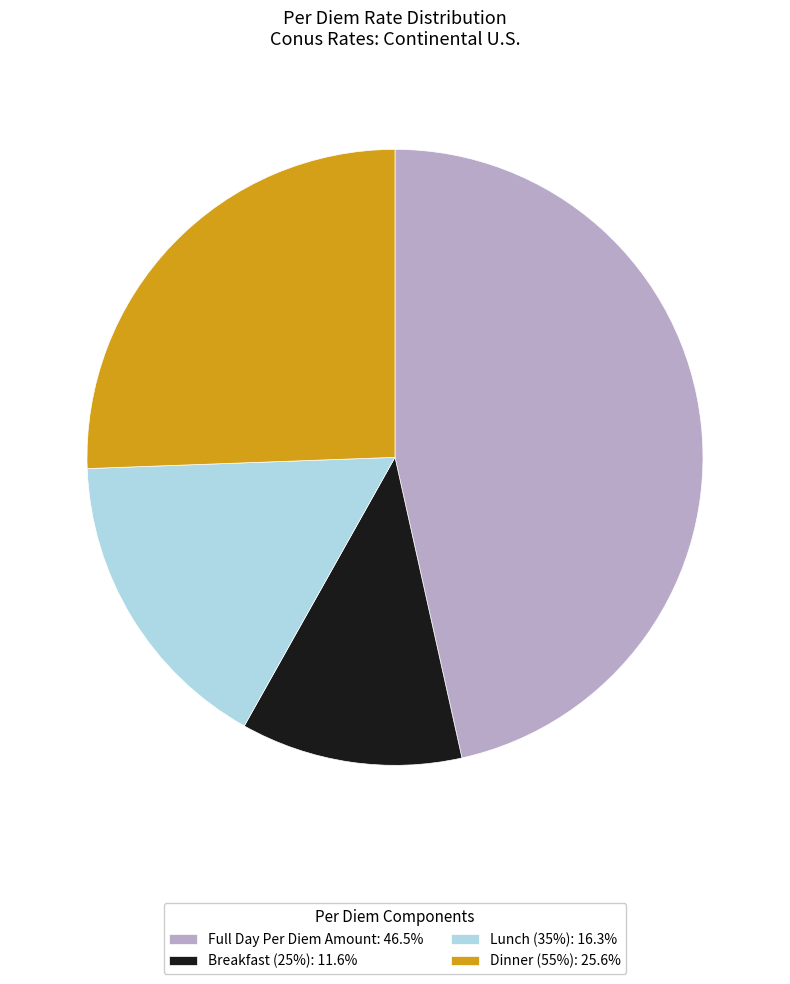

Do Lunch (35%) and Dinner (55%) together represent more than half of the pie?

No